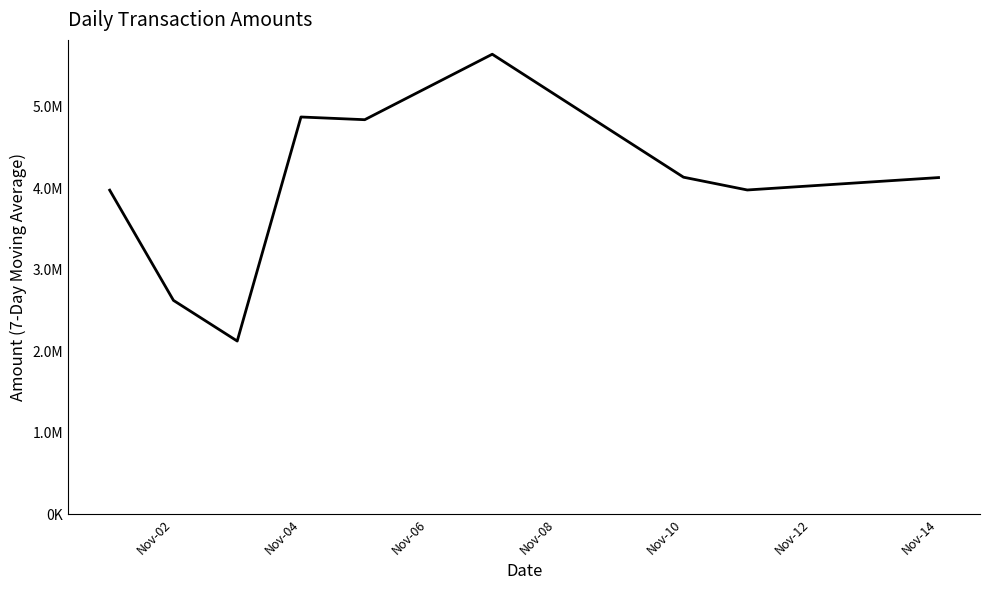

Is this an area chart (filled region under the line)?

No